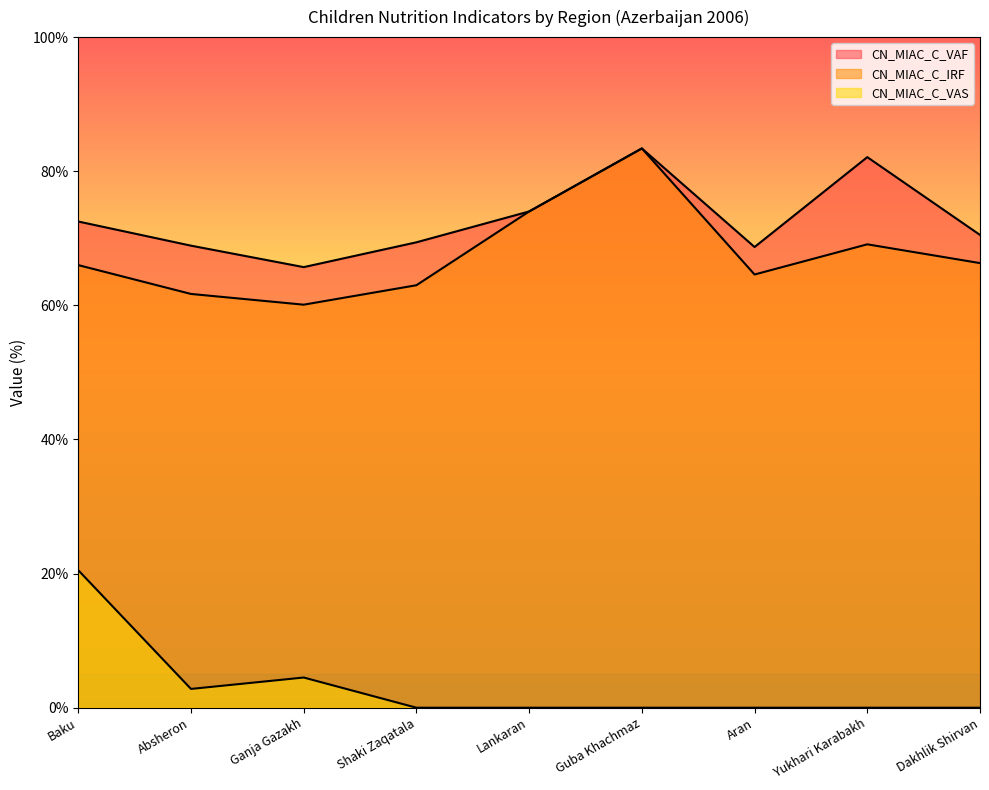

Which series changed the most between Ganja Gazakh and Lankaran?

CN_MIAC_C_IRF